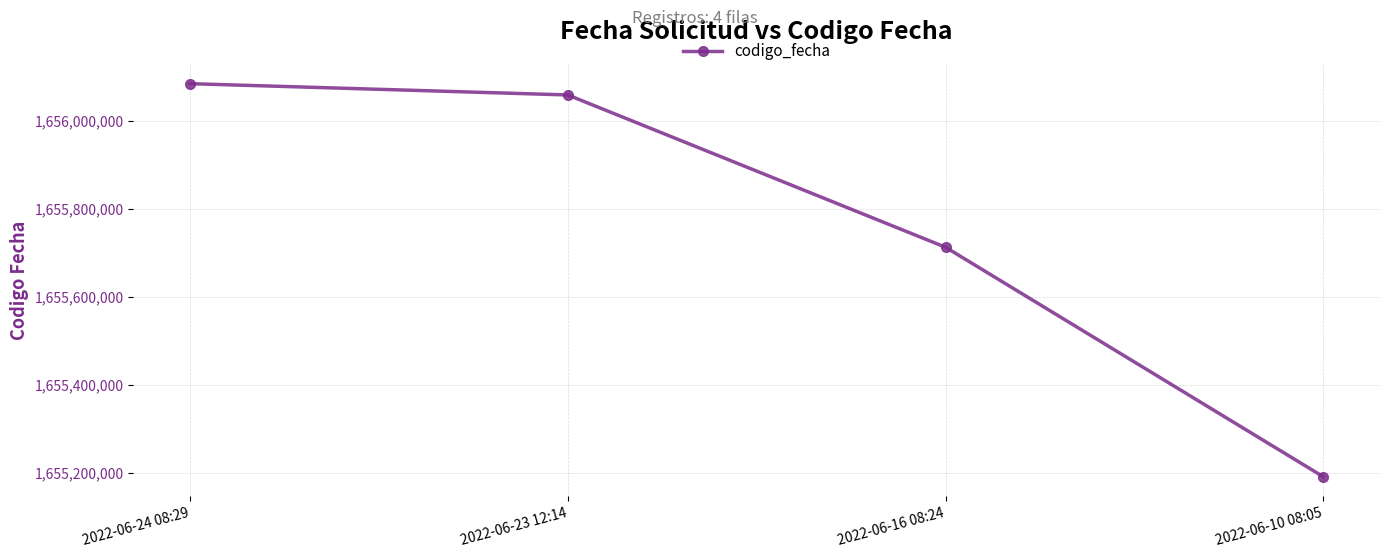

What is the average value?

1655761200